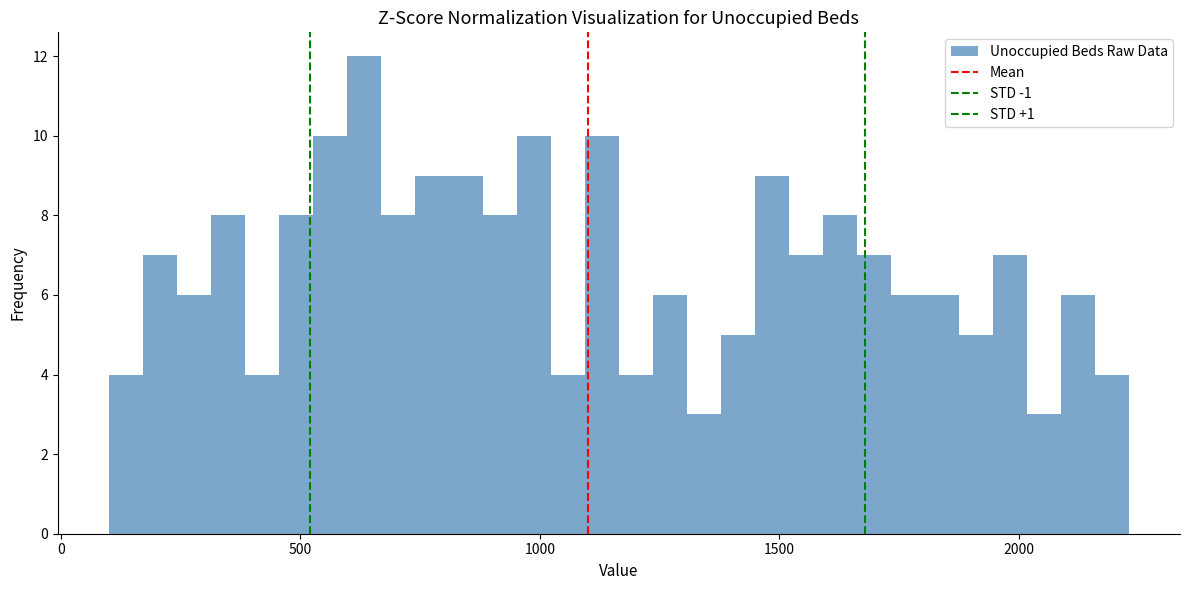

Around what value on the x-axis is the tallest bar? Give the approximate position of its centre, as read against the axis.

650